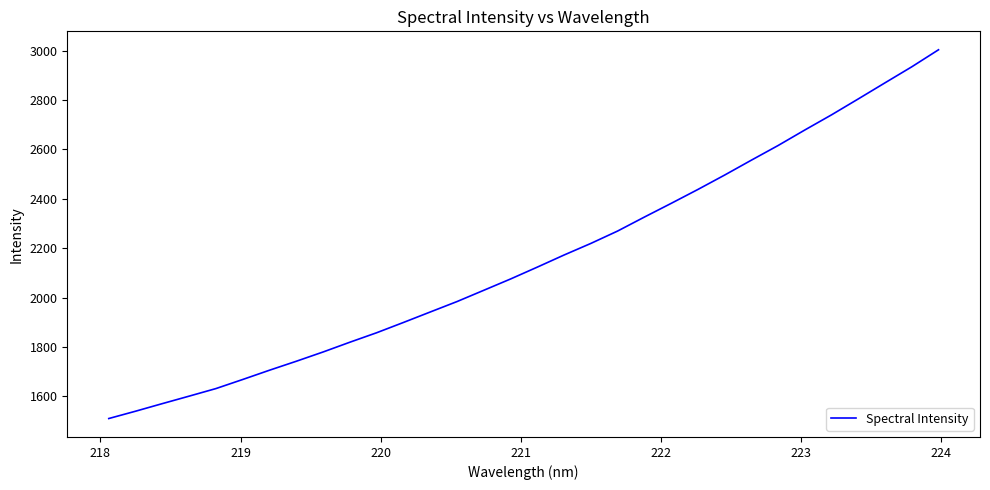

What is the smallest value displayed?

1509.7